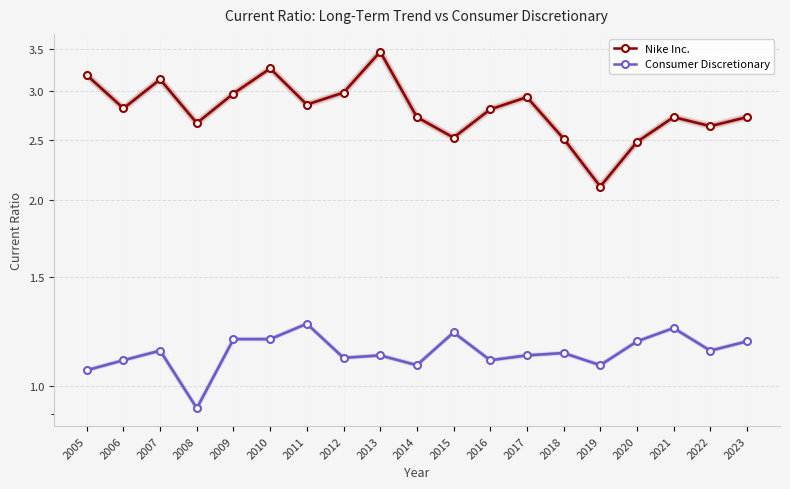

What is the total value across all series at 2021?

4.0